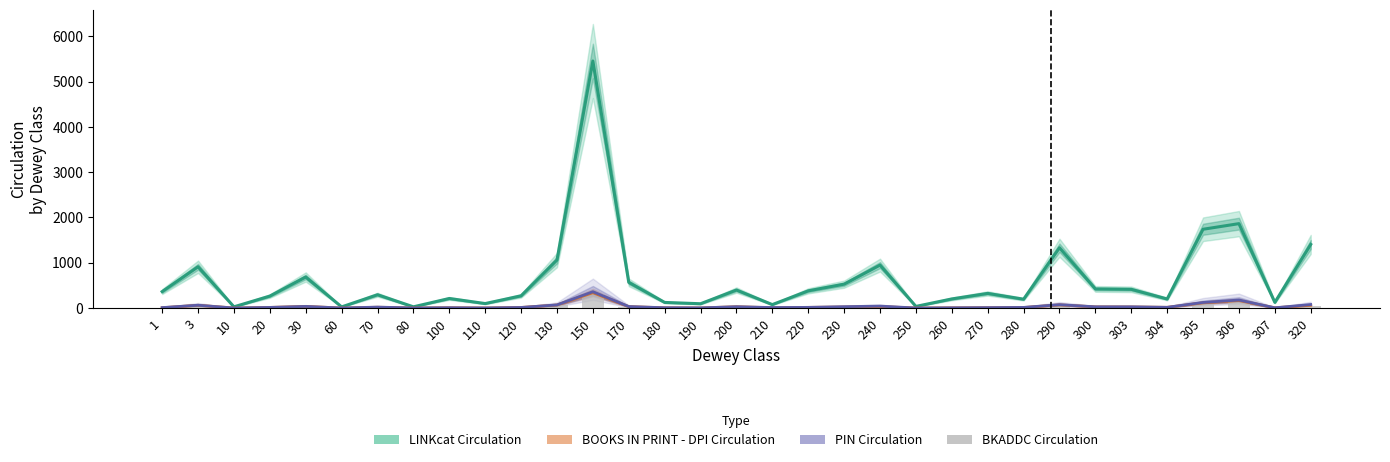

Where does the PIN Circulation series first go above 15?

3